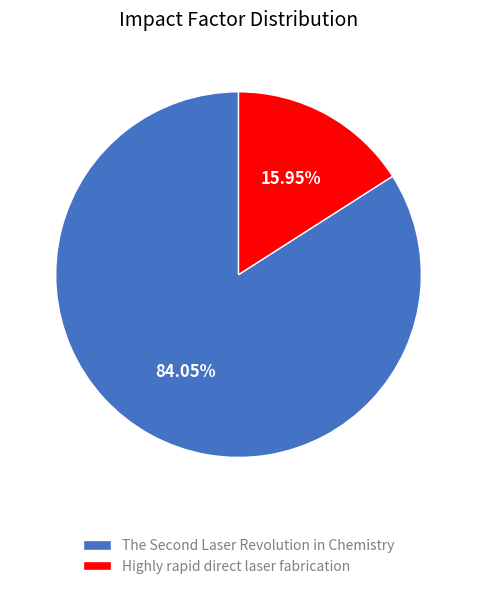

Rank the categories by value from highest to lowest.

The Second Laser Revolution in Chemistry, Highly rapid direct laser fabrication